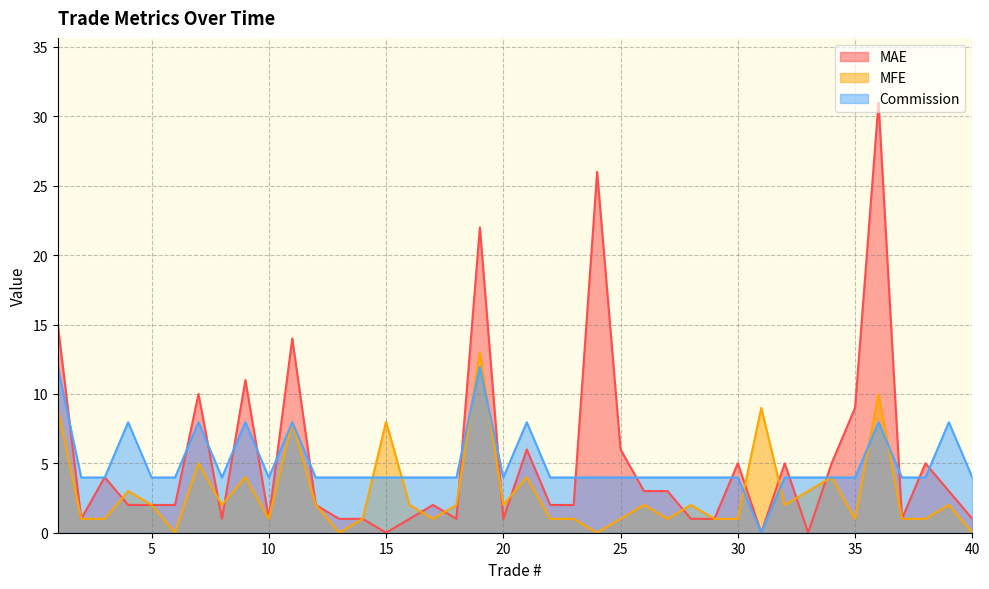

What is the spread (max minus min) of values at 6?

4.0